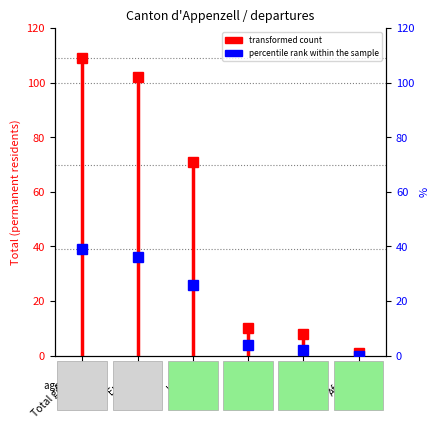

Which label corresponds to the largest value in the chart?

Total général